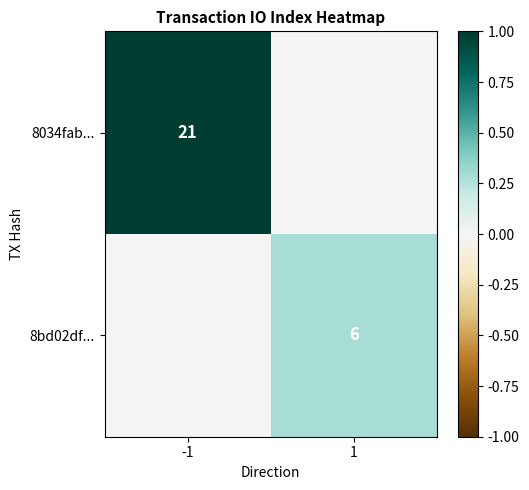

The value of 8034fab... at -1 is 1.7. True or false?

False